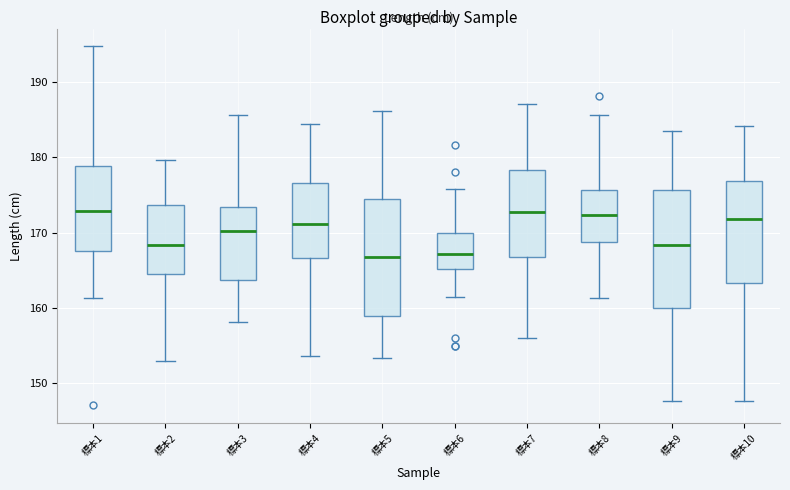

Reading left to right, transcribe this box plot: for each box, give where its median line is, the range the box spans, and where its two whiskers end, as read against the y-axis. The values are not printed on the chart, so give them approximately, as read against the axis.

標本1: median 173, box 168 to 179, whiskers 161 to 195
標本2: median 168, box 165 to 174, whiskers 153 to 180
標本3: median 170, box 164 to 173, whiskers 158 to 186
標本4: median 171, box 167 to 177, whiskers 154 to 184
標本5: median 167, box 159 to 174, whiskers 153 to 186
標本6: median 167, box 165 to 170, whiskers 161 to 176
標本7: median 173, box 167 to 178, whiskers 156 to 187
標本8: median 172, box 169 to 176, whiskers 161 to 186
標本9: median 168, box 160 to 176, whiskers 148 to 184
標本10: median 172, box 163 to 177, whiskers 148 to 184